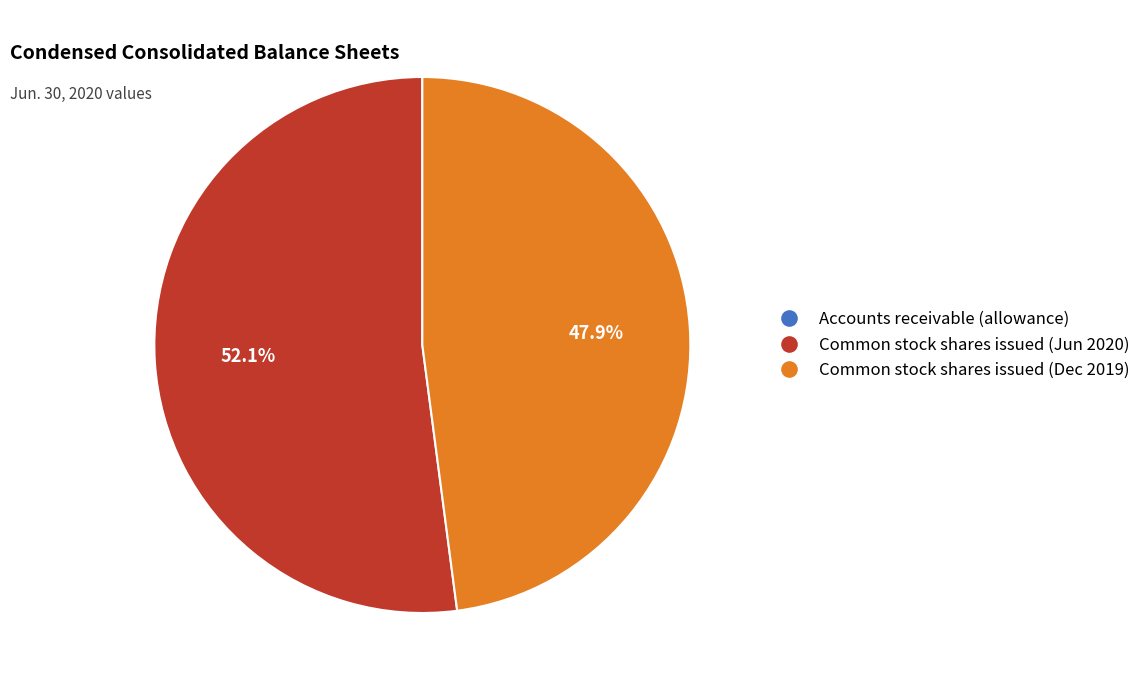

Which category accounts for the majority?

Common stock shares issued (Jun 2020)